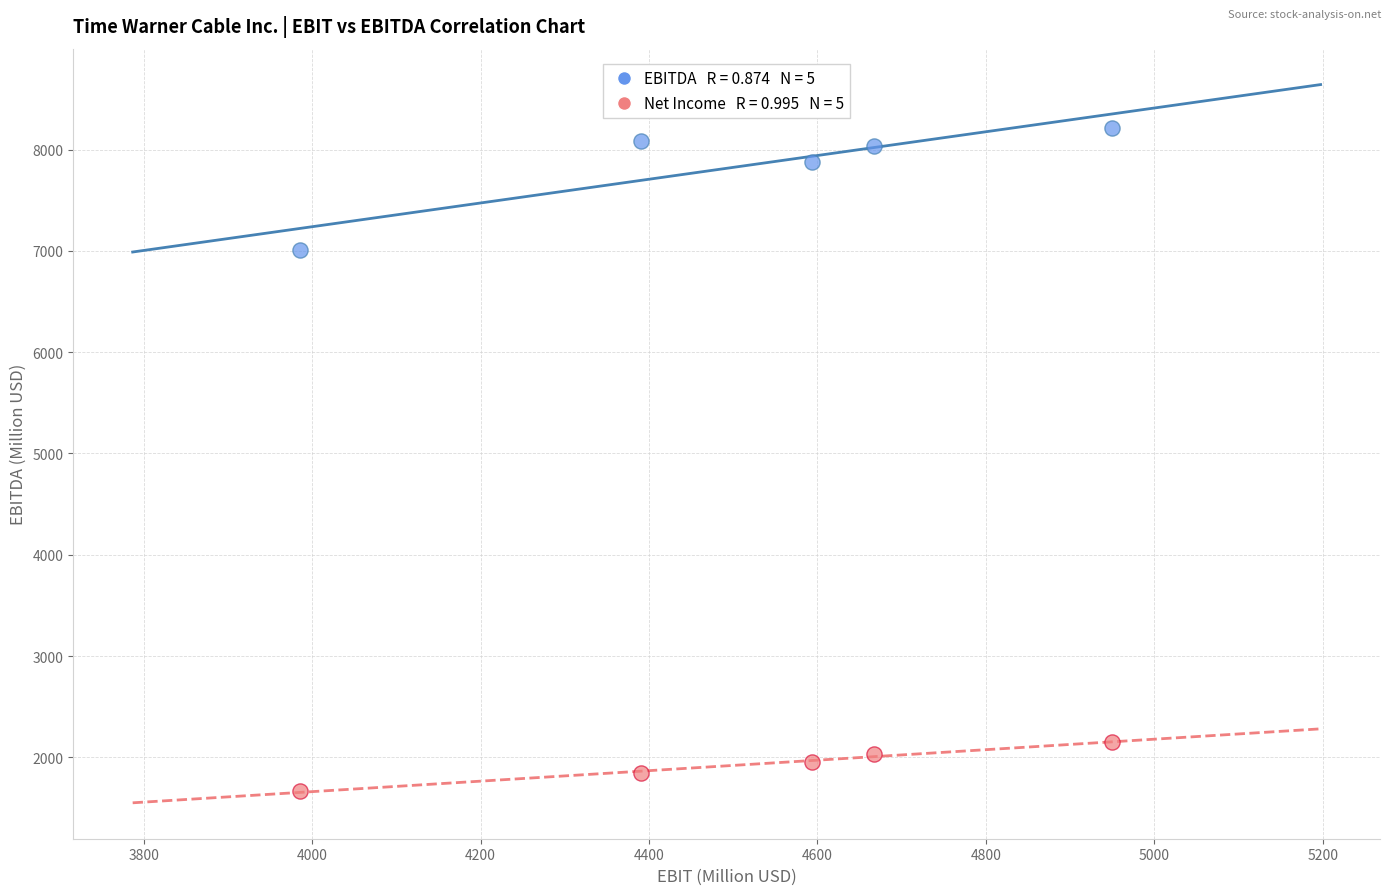

Across all data points, what is the range of X values (max minus min)?

964